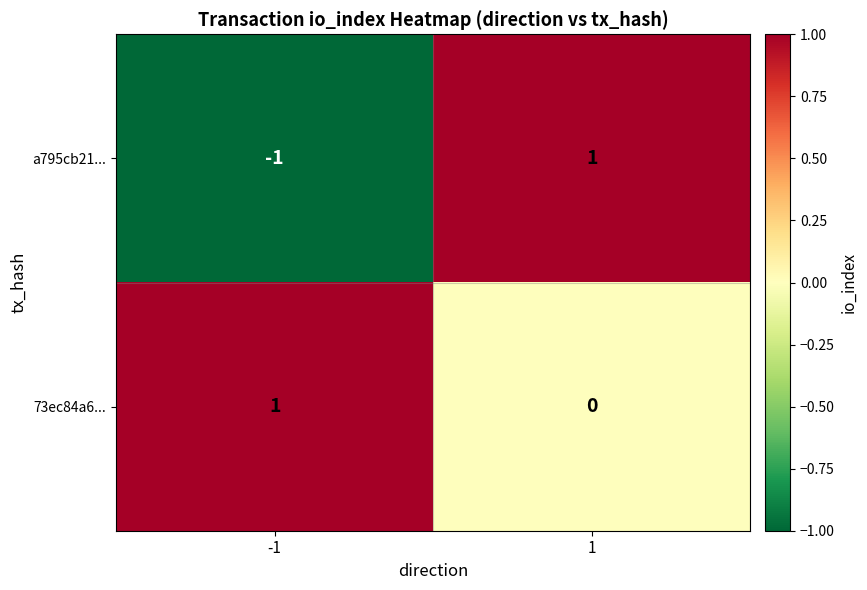

Is the value of 73ec84a6... at 1 greater than the value of a795cb21... at 1?

No